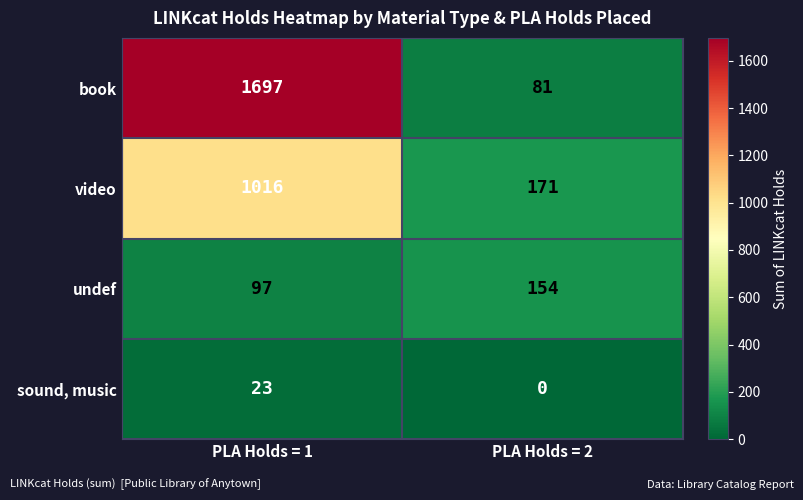

Reading left to right, what are all the values shown in this chart?

book: PLA Holds = 1=1697	PLA Holds = 2=81
video: PLA Holds = 1=1016	PLA Holds = 2=171
undef: PLA Holds = 1=97	PLA Holds = 2=154
sound, music: PLA Holds = 1=23	PLA Holds = 2=0